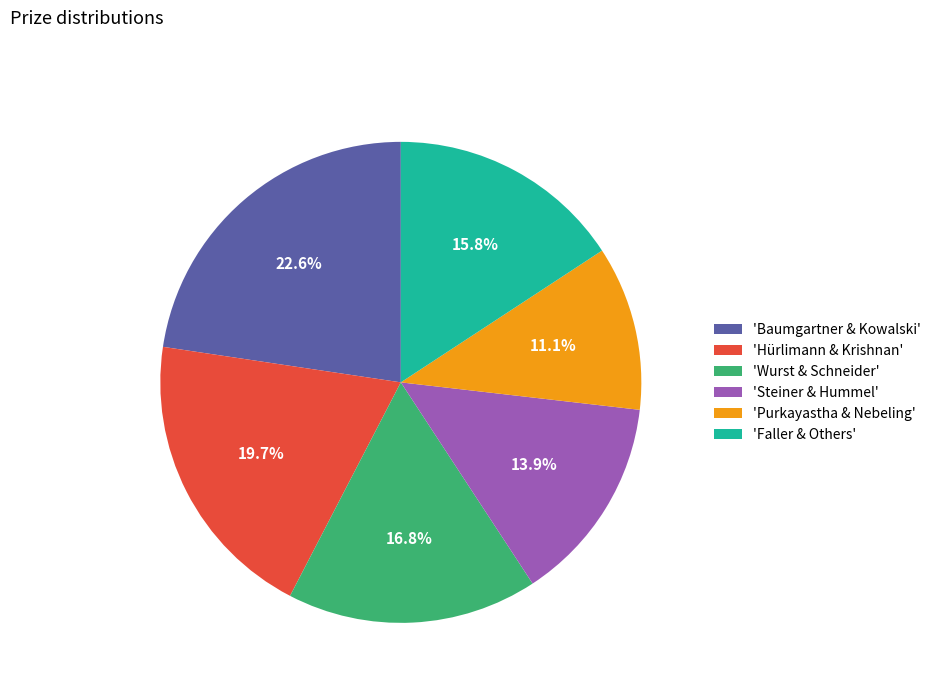

Which category has the smallest portion of the pie?

'Purkayastha & Nebeling'